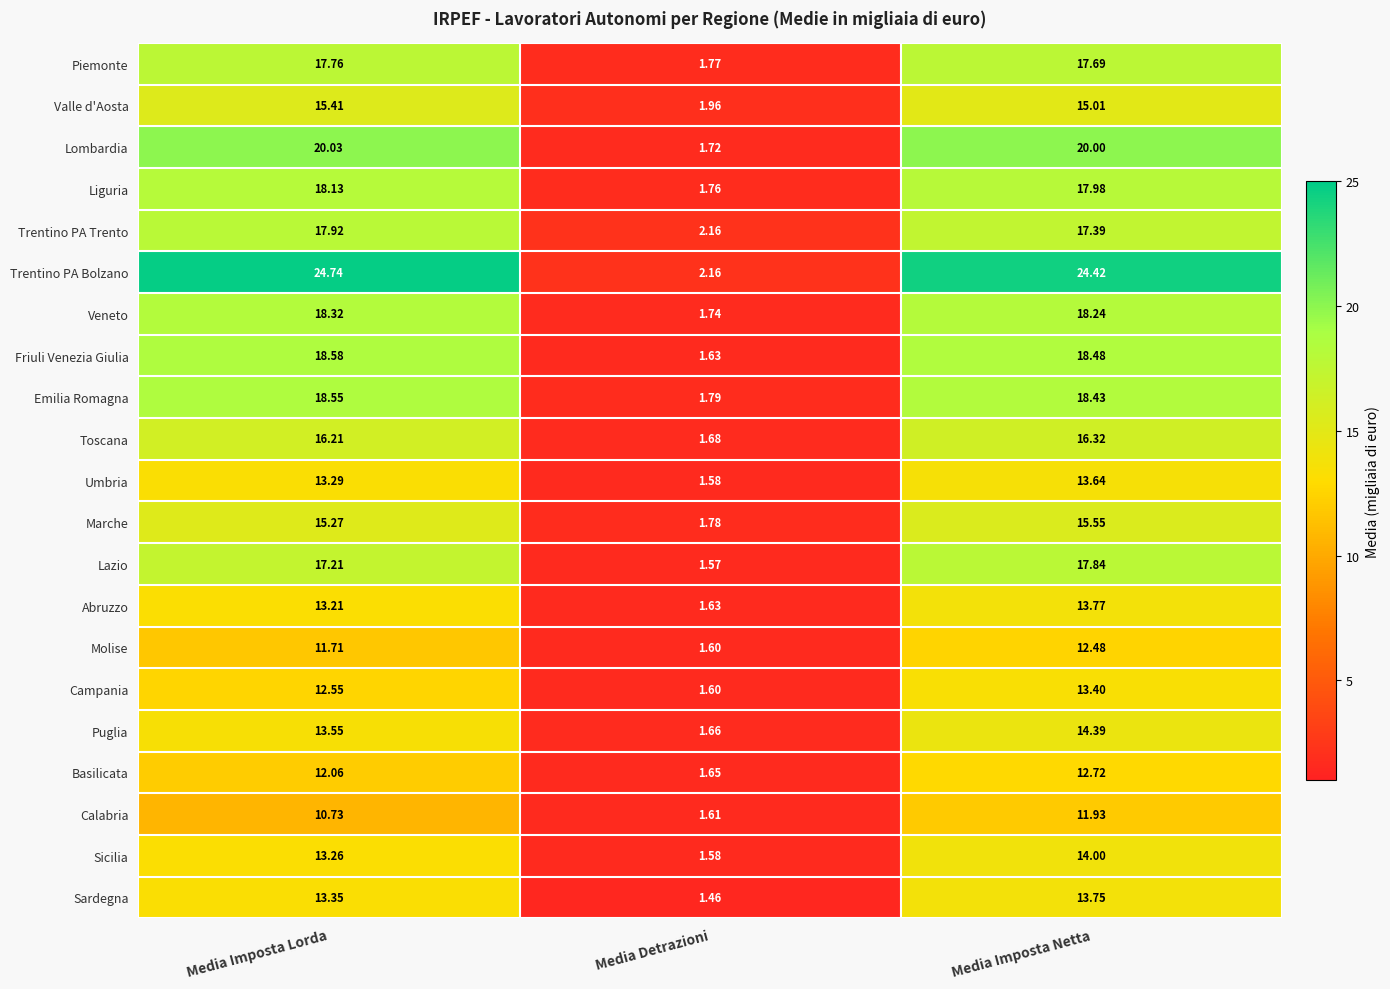

Between Media Imposta Lorda and Media Imposta Netta, which series saw the biggest shift?

Calabria